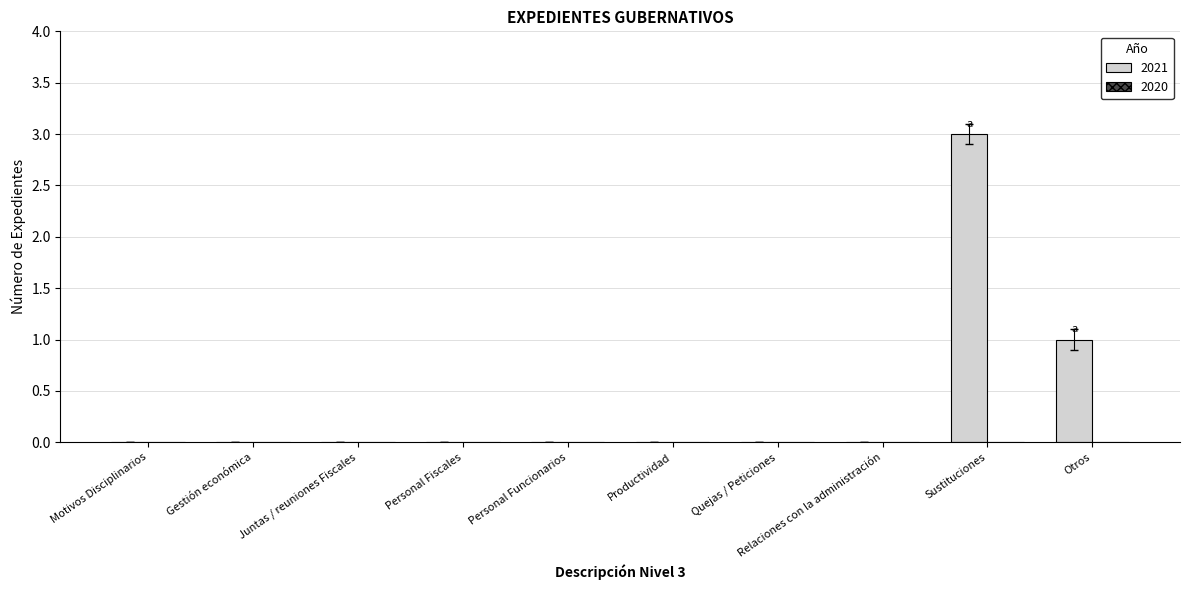

Which label corresponds to the largest value in the chart?

Sustituciones